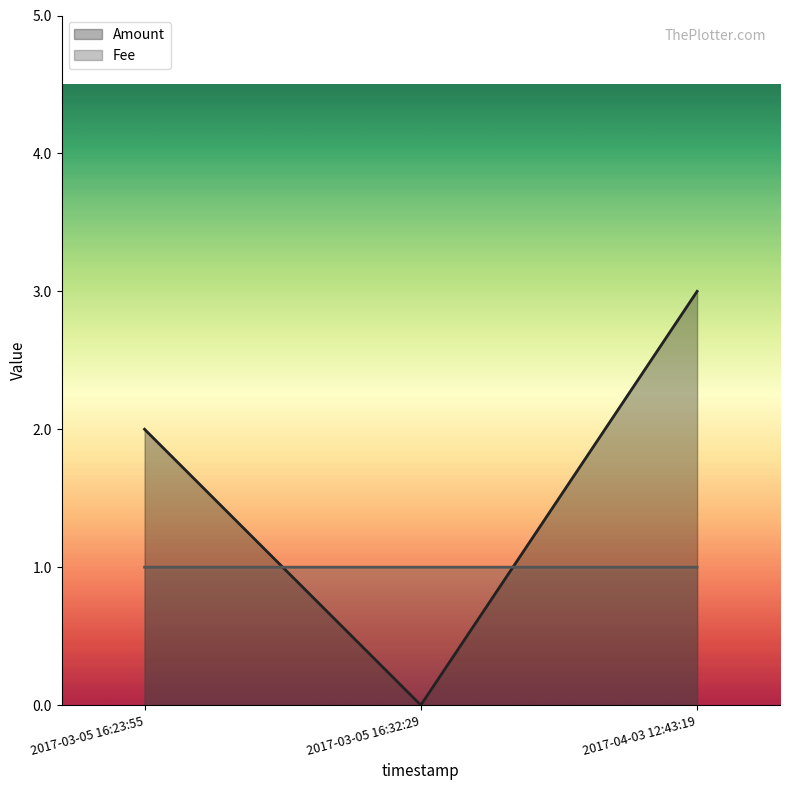

What is the difference between the maximum and minimum values in the Amount series?

3.0